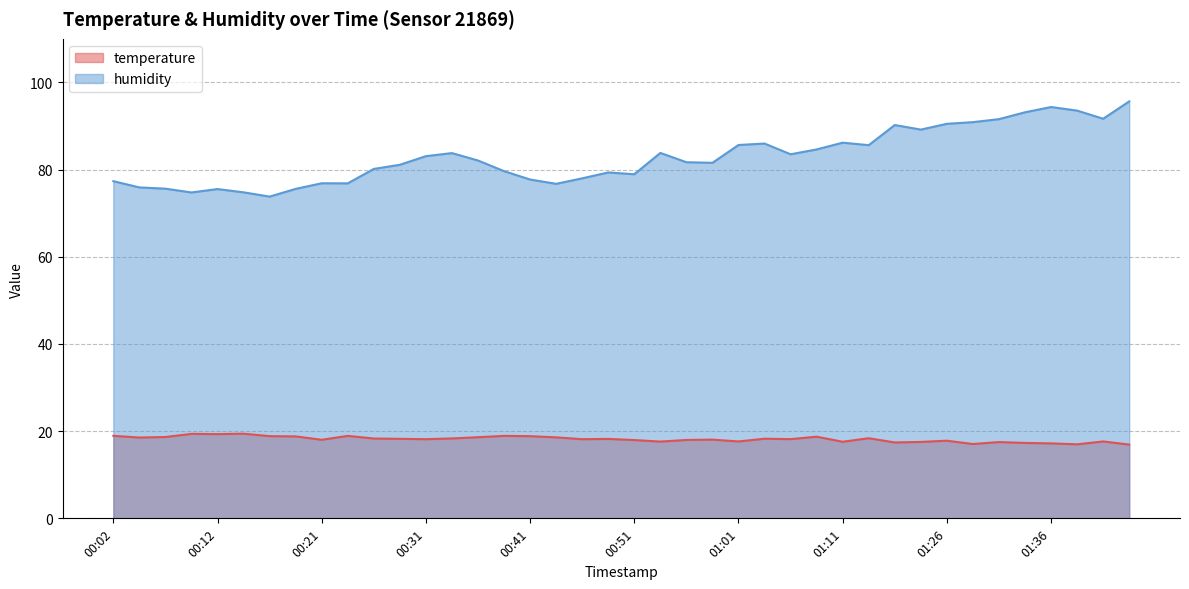

What position from the right is 00:56?

18